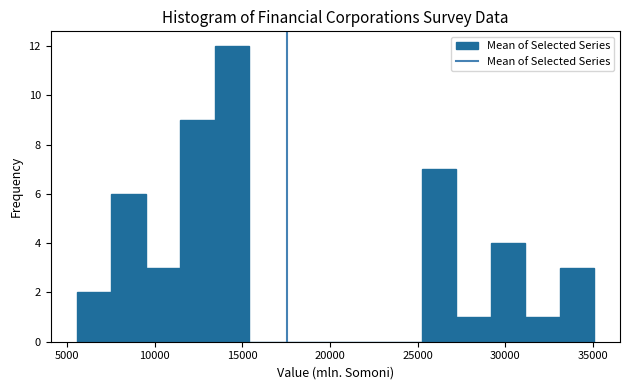

Read against the x-axis, roughly where is the centre of the tallest bar?

14500